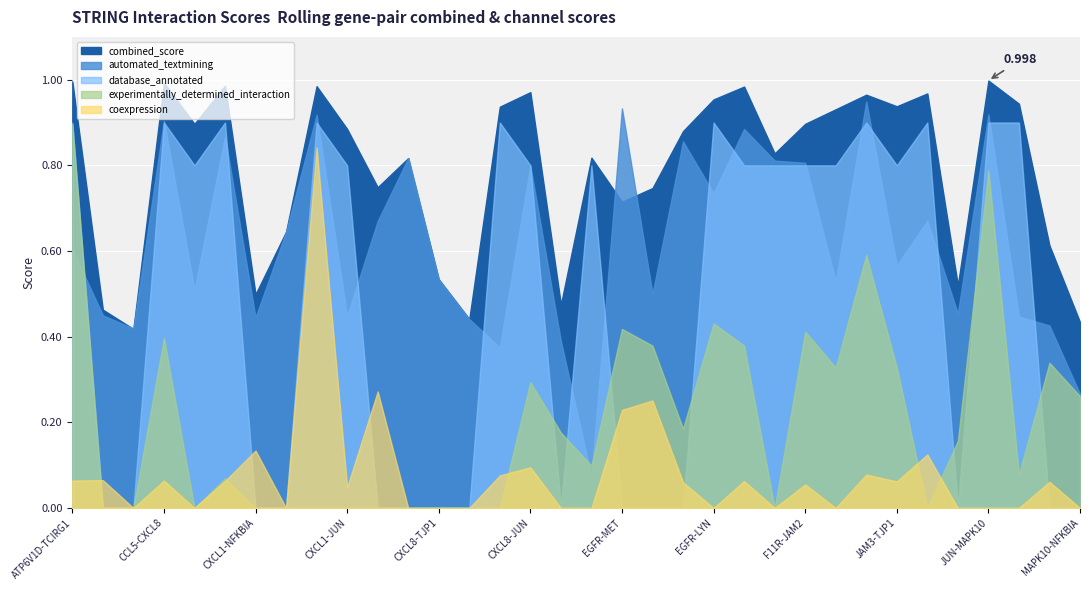

What is the highest value of the automated_textmining series?

0.9